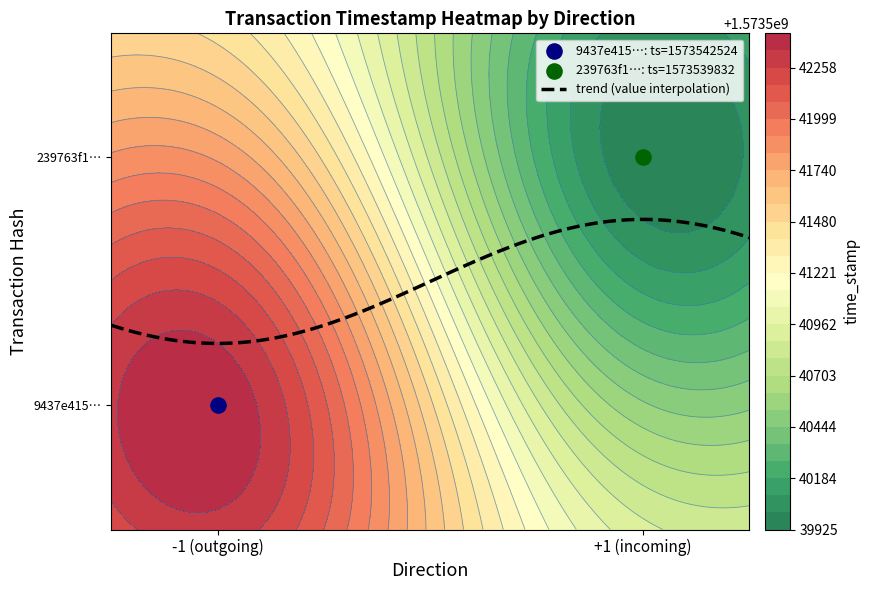

Rank the series at time_stamp from highest to lowest value.

9437e415f25db45f88bc3991016eb27758becc6, 239763f1ebd53a5fded15ab01b34a731c363ff1